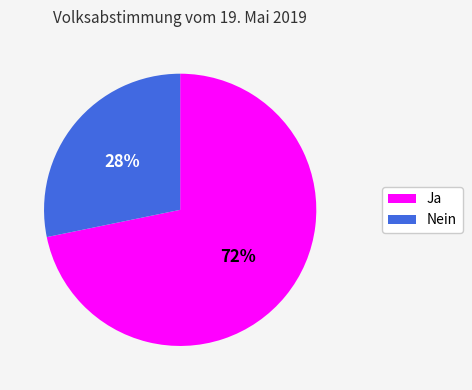

Which has a higher value, Nein or Ja?

Ja